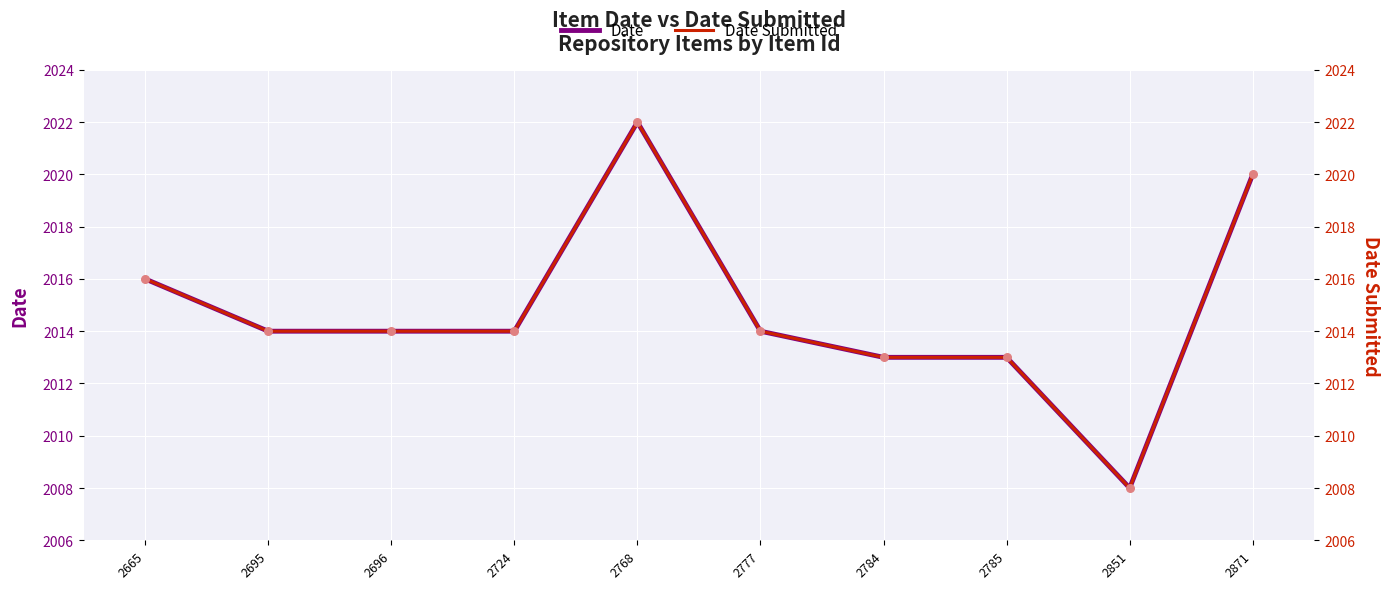

Which series reaches the minimum Y coordinate?

Date